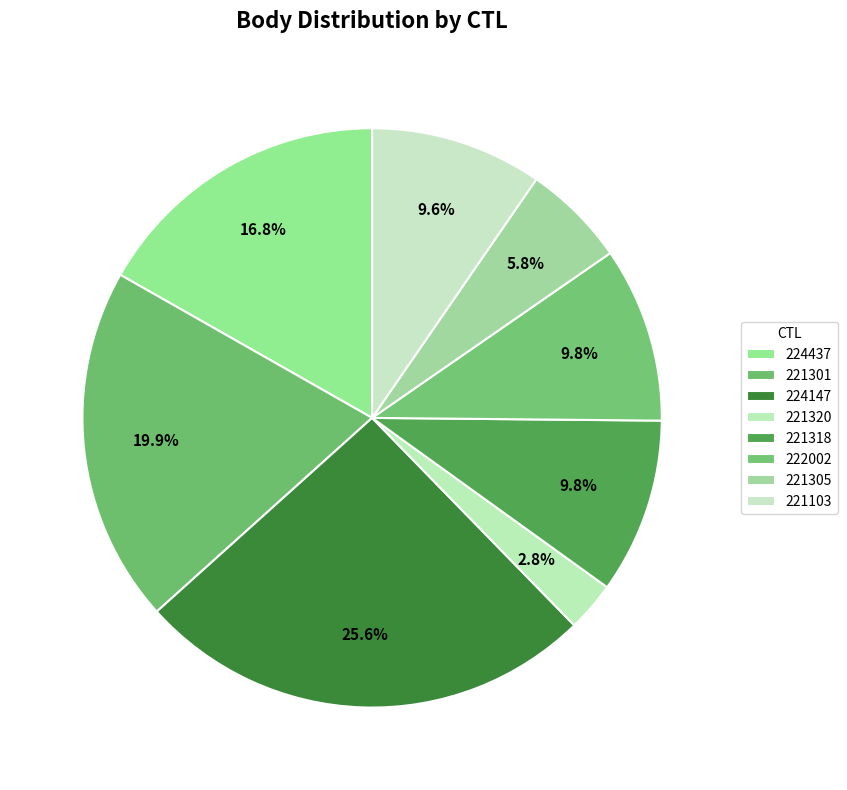

What is the change in value from 221301 to 221103?

-9801